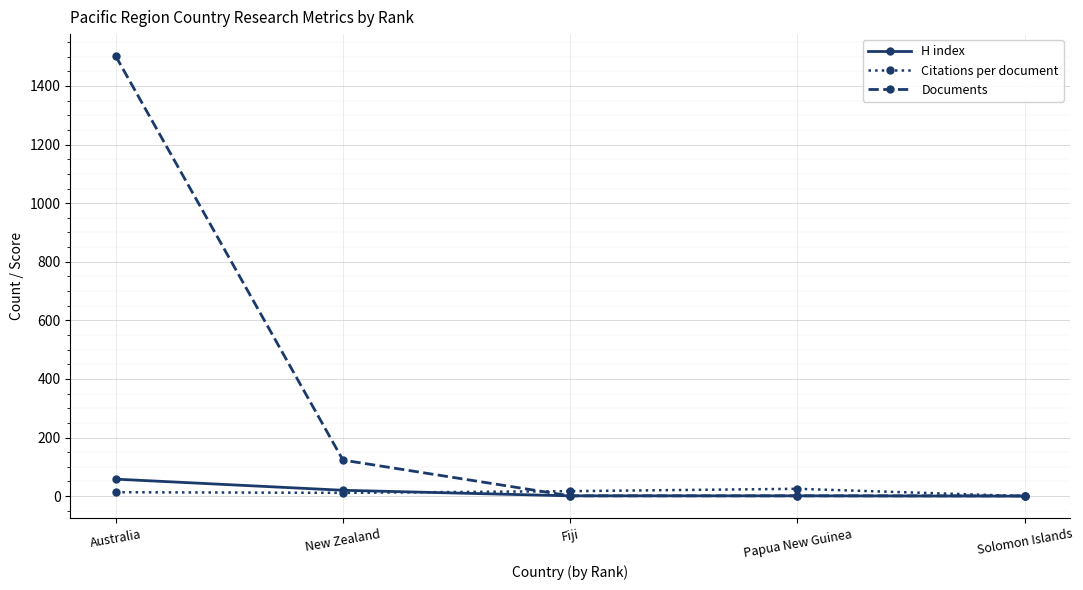

Which series has the largest range (max minus min)?

Documents